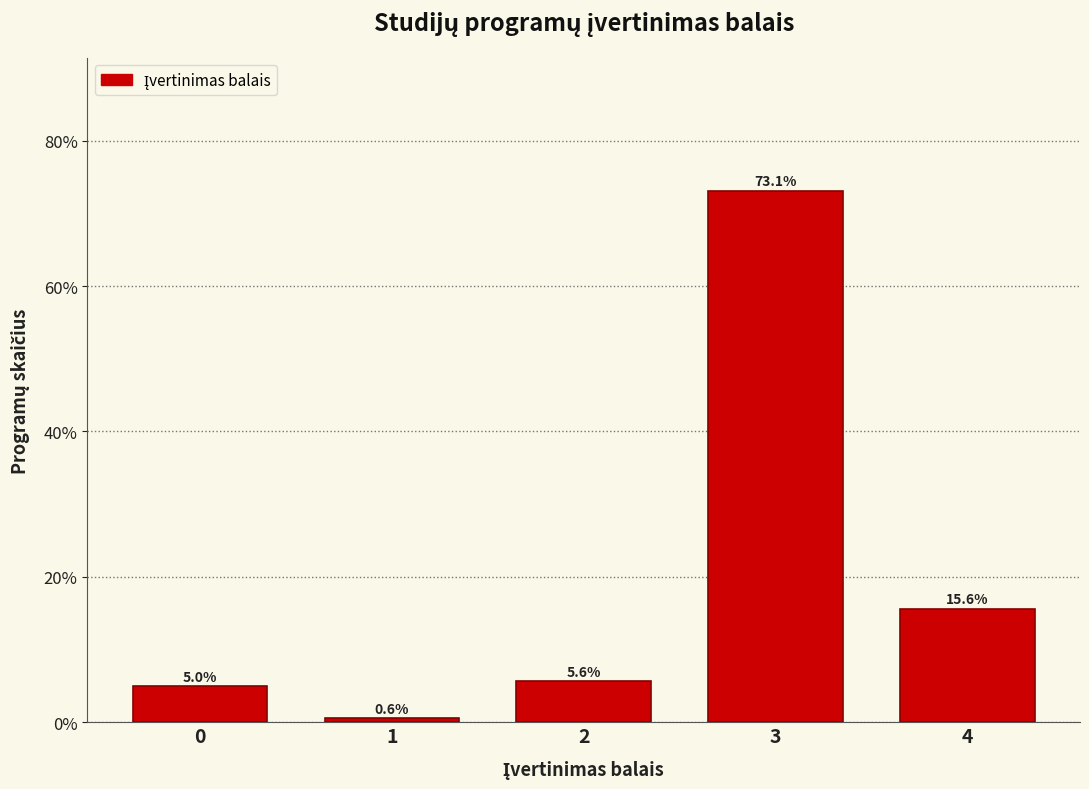

Reading right to left, list all the values displayed in this chart.

15.6	73.1	5.6	0.6	5.0